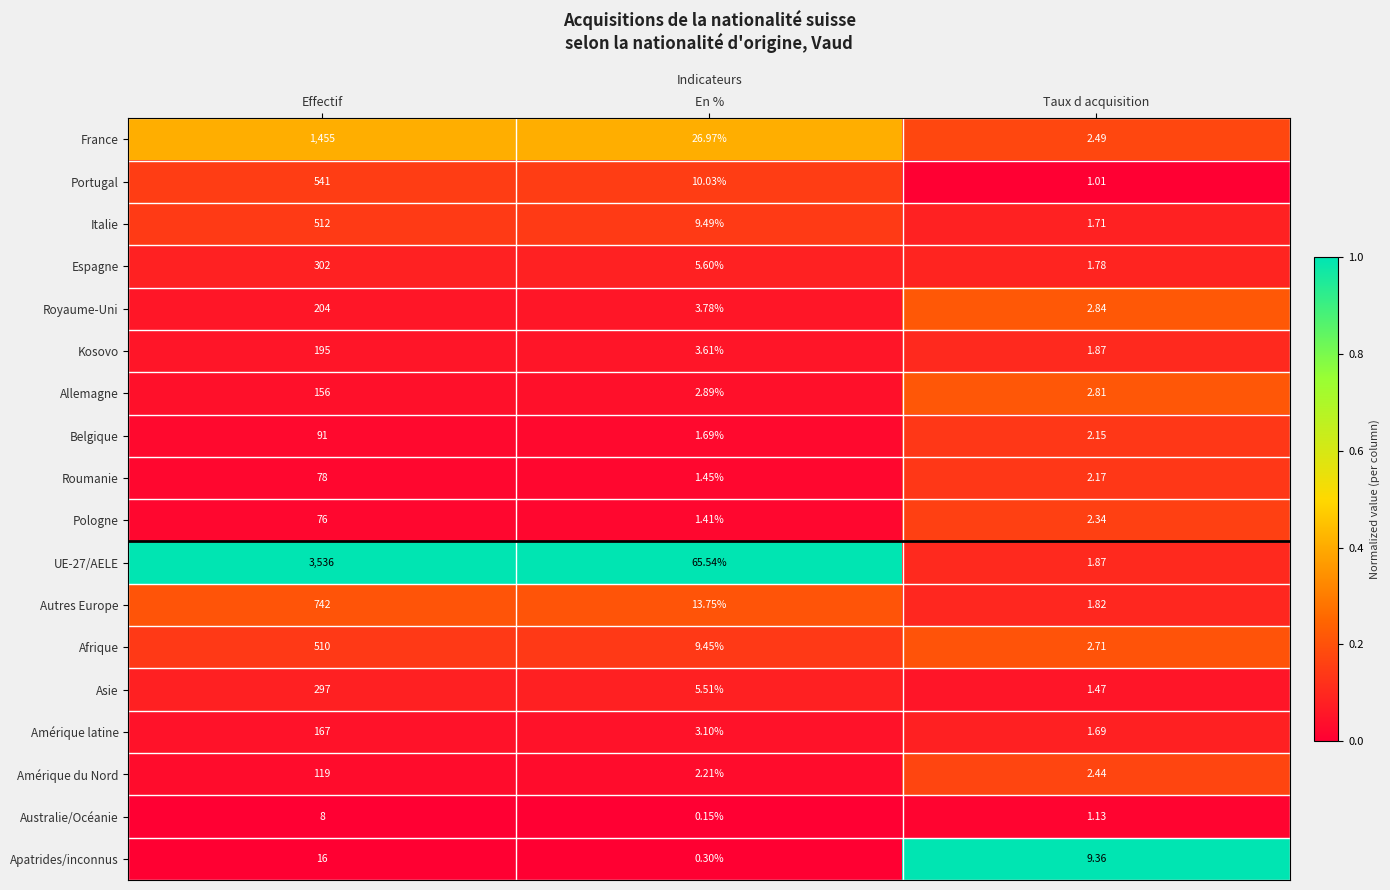

What is the total value across all series at En %?

166.9